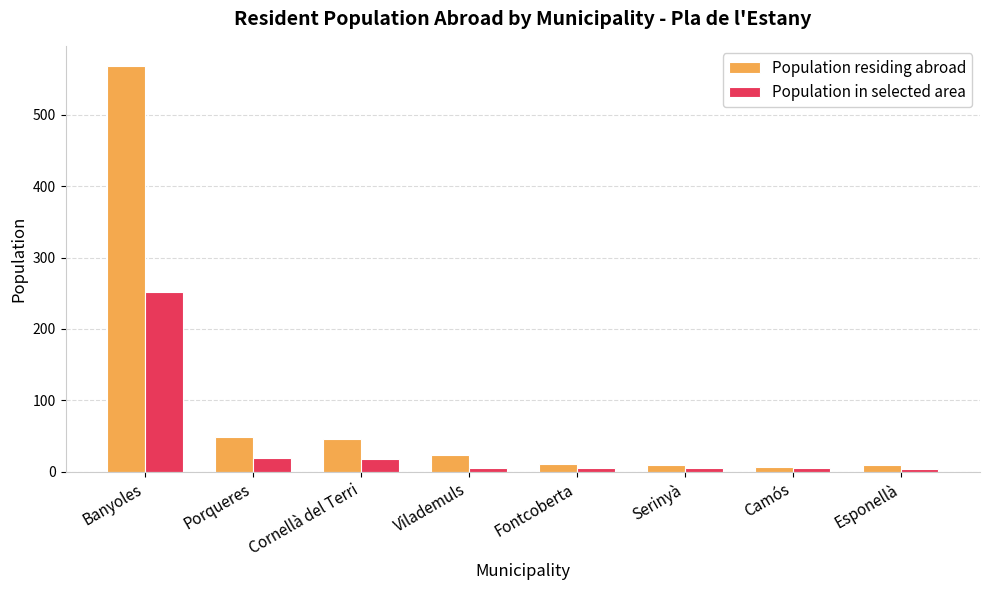

Which series has the largest range (max minus min)?

Population residing abroad